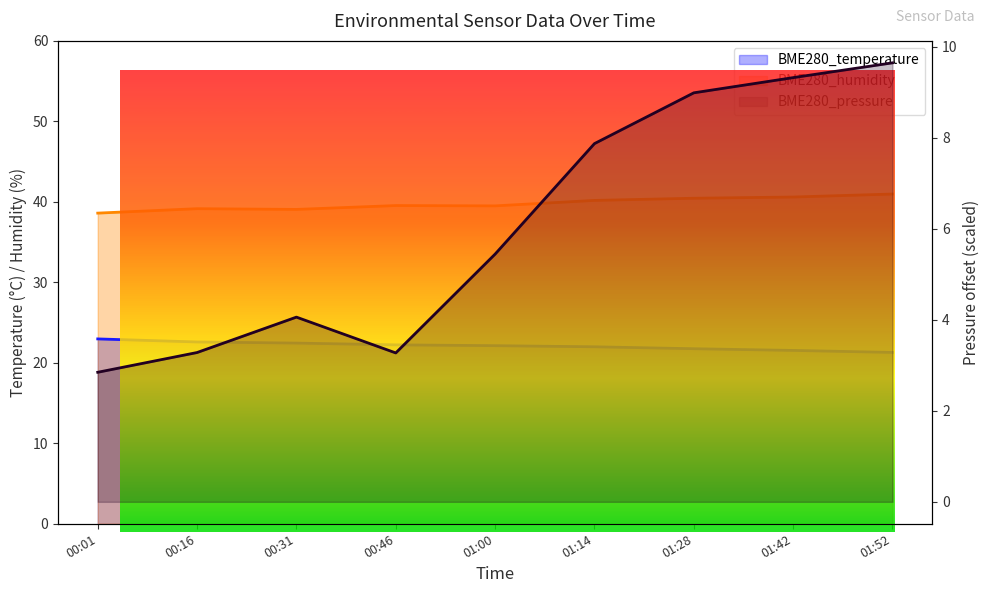

What is the value of the BME280_pressure point at the 7th from the left?

9.0